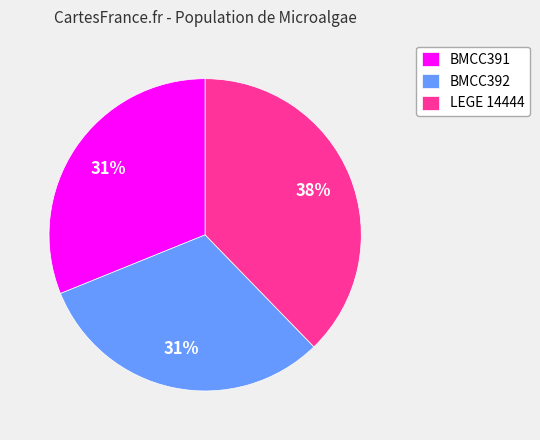

To the nearest percent, what percentage of the pie is BMCC392?

31%